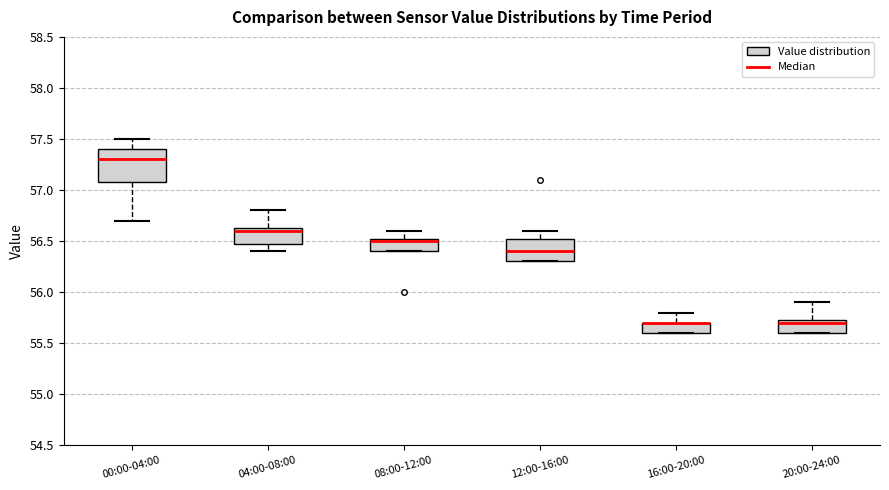

Where is the upper edge of the box for 04:00-08:00 on the y-axis? The values are not printed on the chart, so give them approximately, as read against the axis.

56.65